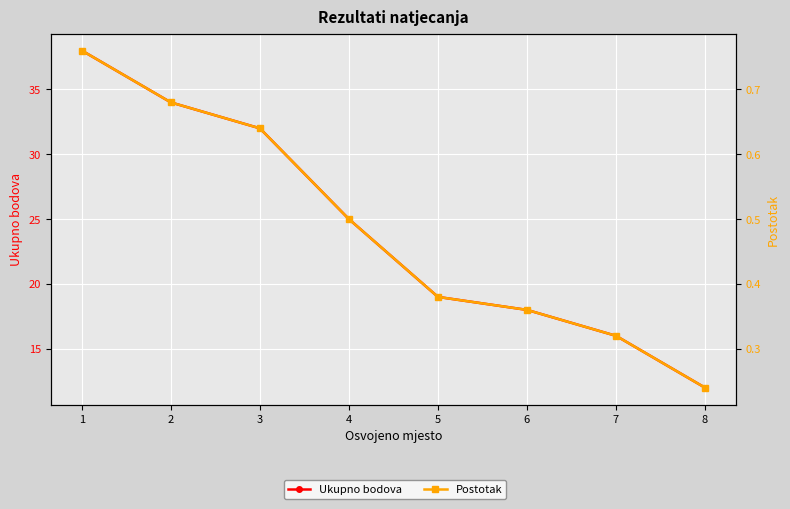

Rank the series by their maximum value, from highest to lowest.

Ukupno bodova, Postotak